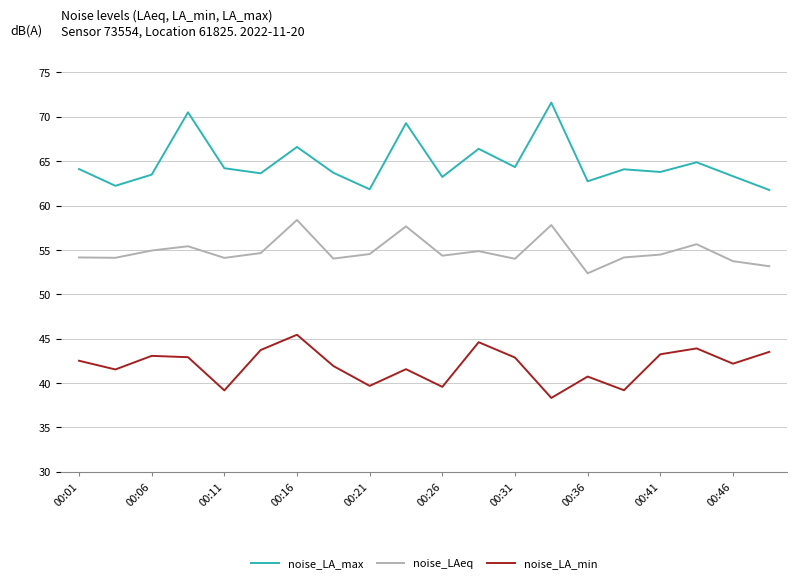

True or false: noise_LA_min and noise_LA_max intersect in this chart.

False